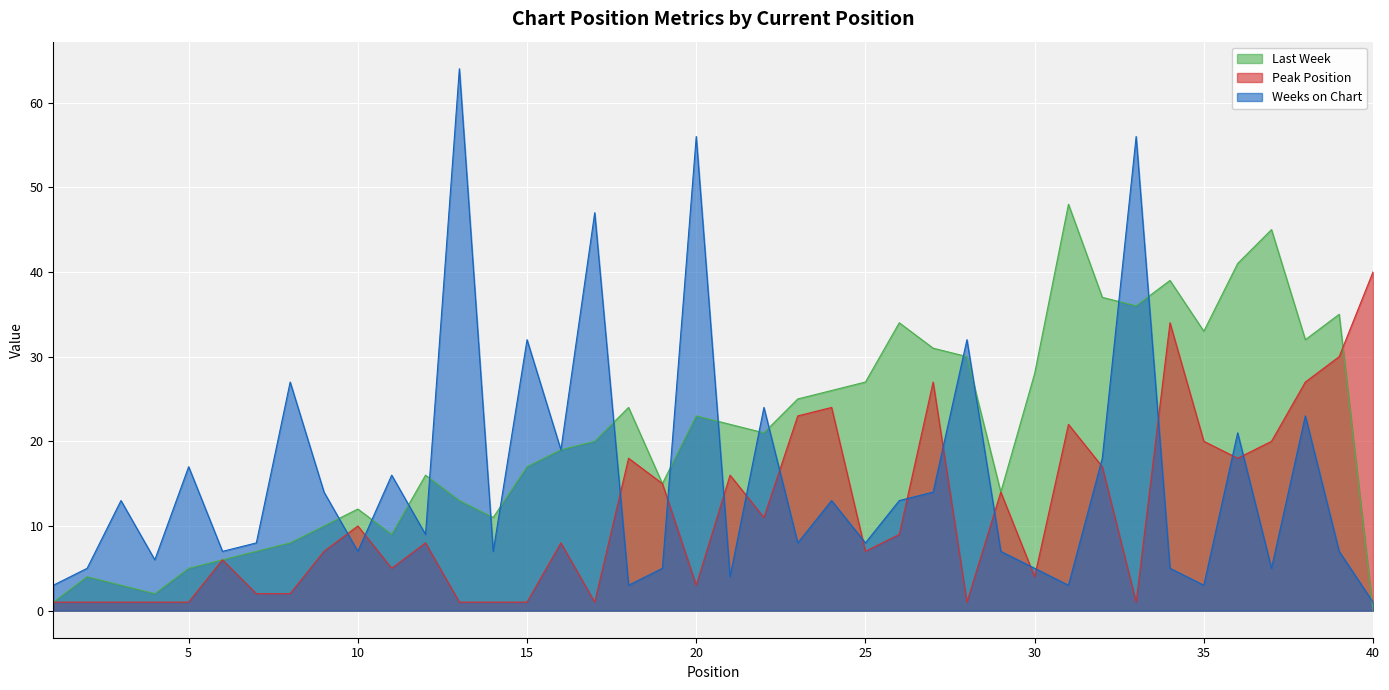

How many interior local valleys does the Weeks on Chart series have?

13